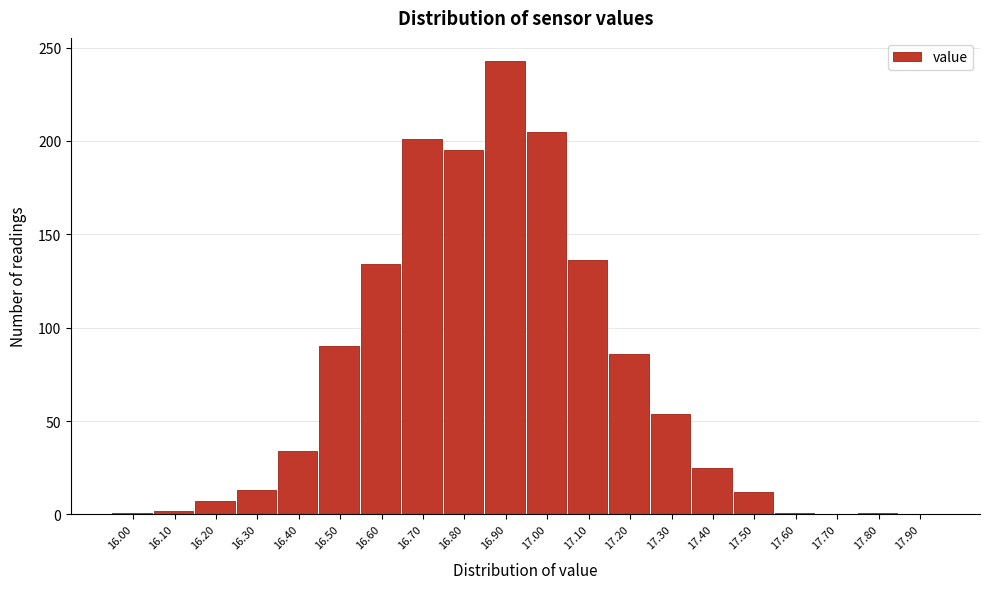

Which label corresponds to the largest value in the chart?

16.90